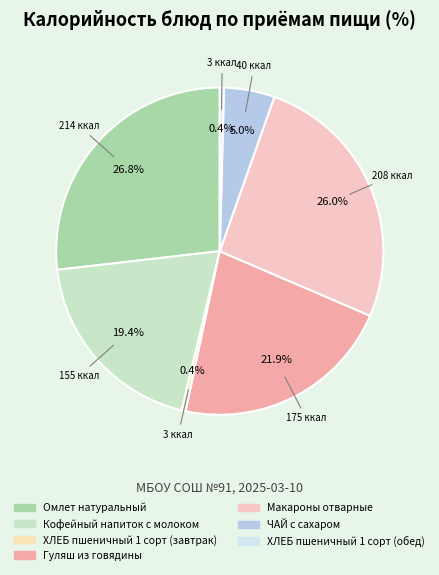

Which slice is the largest?

Омлет натуральный